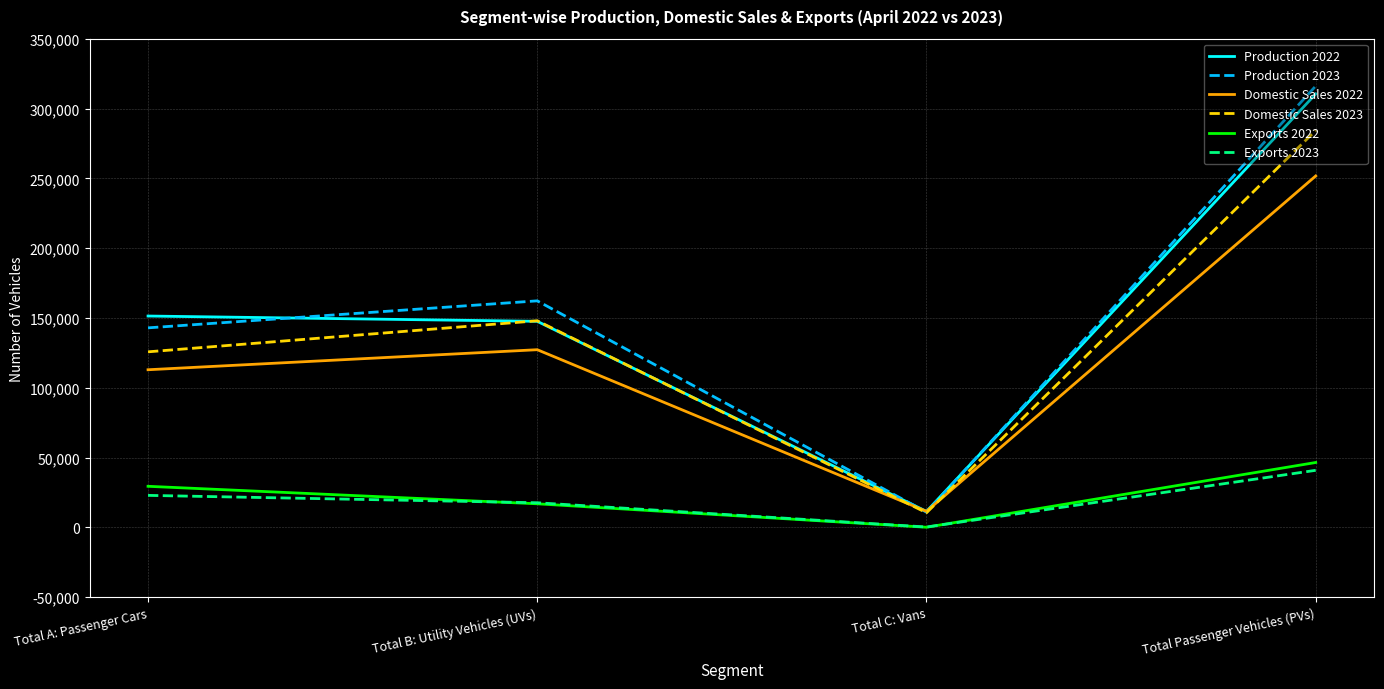

What is the sum of the Domestic Sales 2022 values at Total A: Passenger Cars and Total C: Vans?

124434